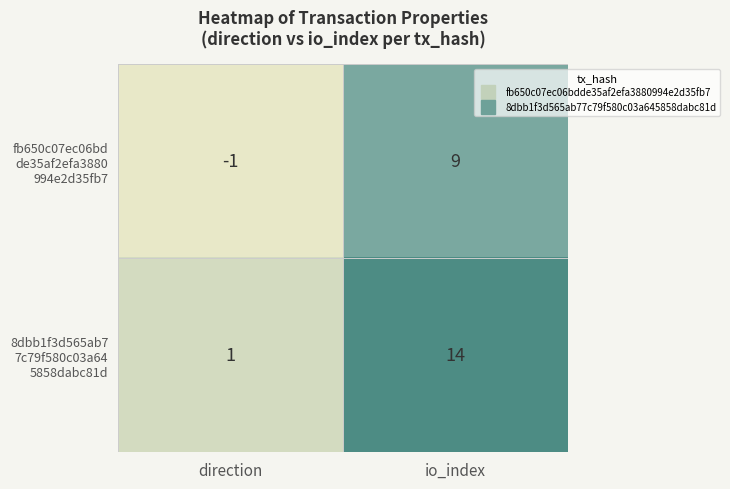

What is the total value across all series at io_index?

23